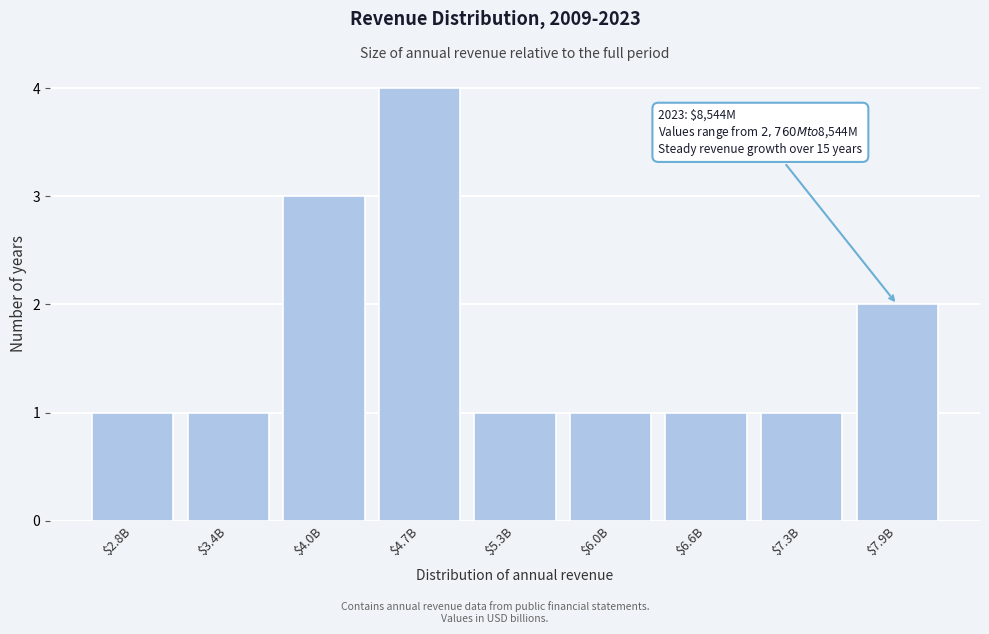

Reading right to left, transcribe all the data shown in this chart.

2	1	1	1	1	4	3	1	1